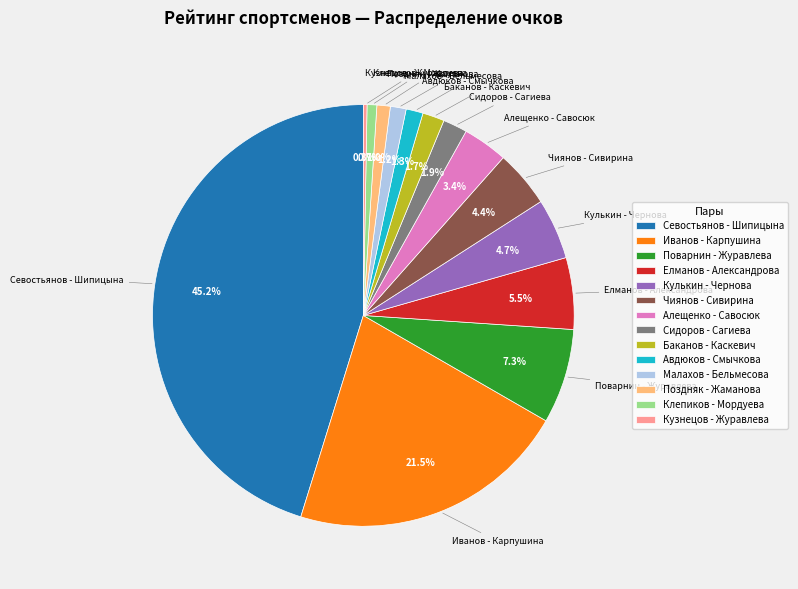

True or false: Чиянов - Сивирина accounts for 4% of the total.

True